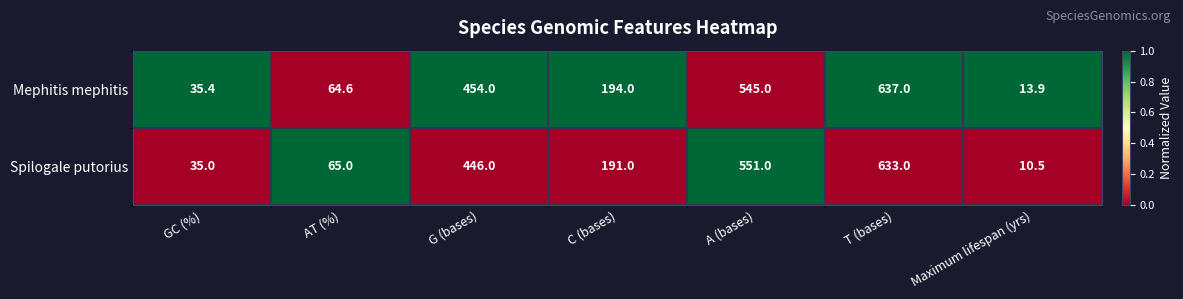

Reading right to left, transcribe all the data shown in this chart.

Mephitis mephitis: 13.9	637.0	545.0	194.0	454.0	64.6	35.4
Spilogale putorius: 10.5	633.0	551.0	191.0	446.0	65.0	35.0